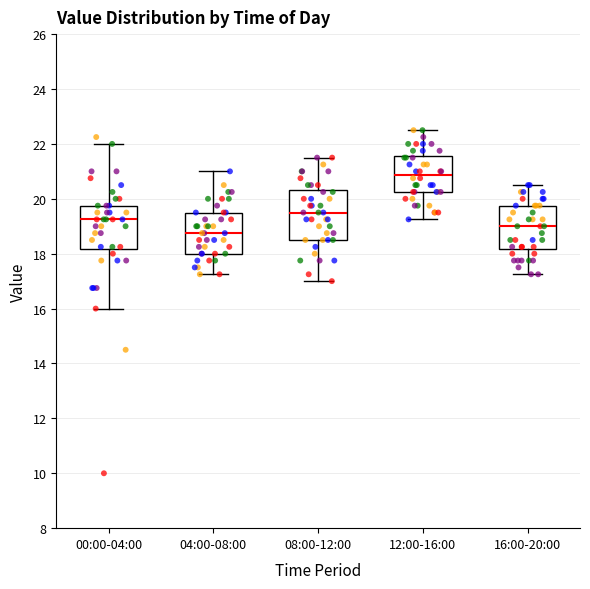

Comparing the boxes themselves (not the whiskers), which one is the tallest?

08:00-12:00